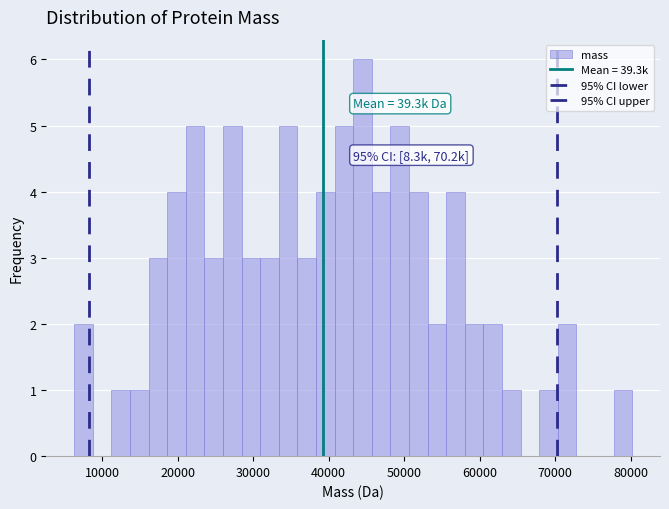

Read against the x-axis, roughly where is the centre of the tallest bar?

44000